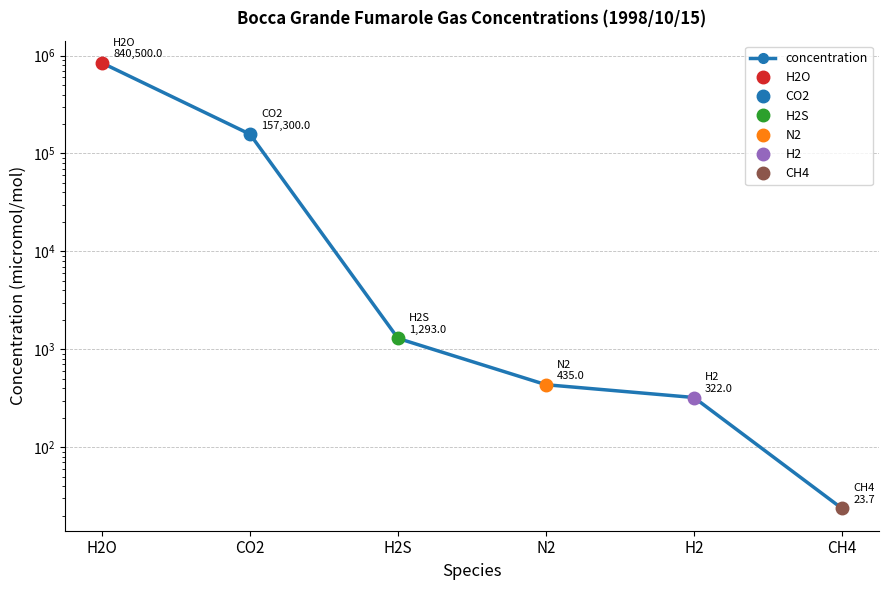

How many series are shown in this chart?

1